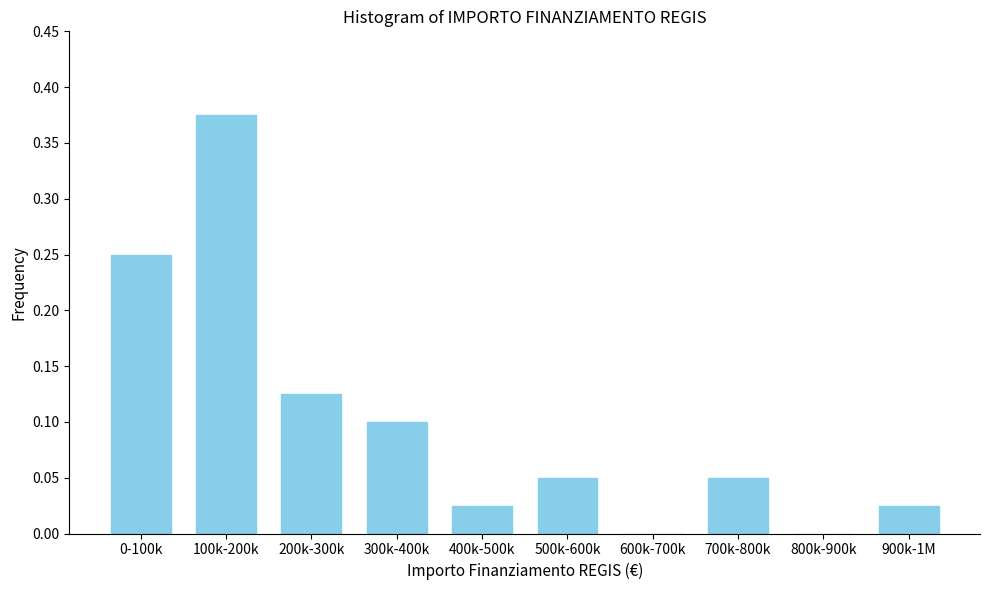

What is the sum of all values?

1.0